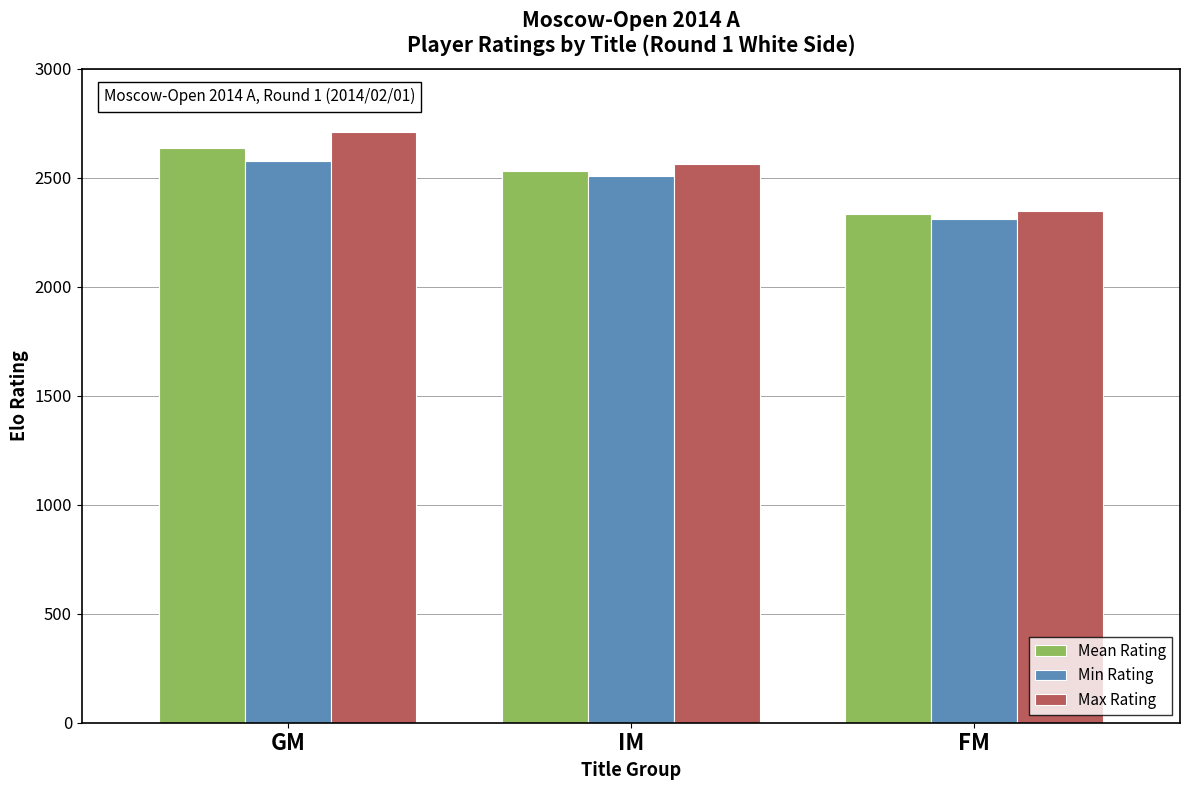

What is the difference between the maximum and second lowest values in the Mean Rating series?

103